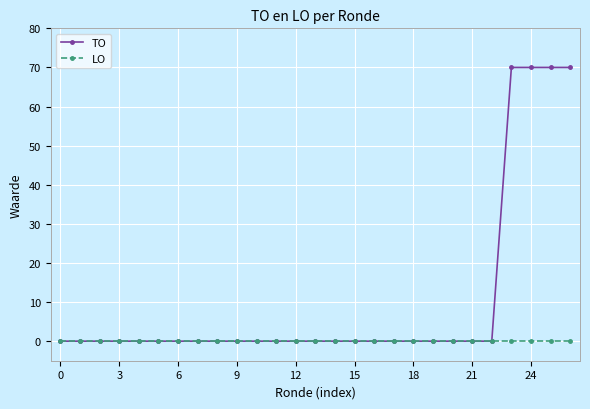

List the series in order of their overall mean, lowest first.

LO, TO